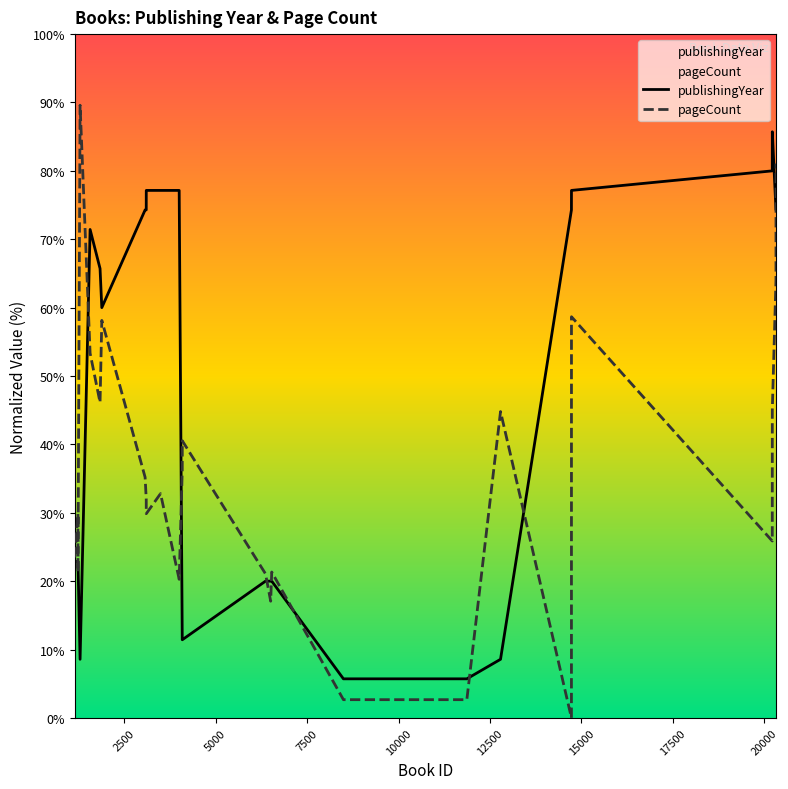

What is the maximum value shown in the chart?

89.6